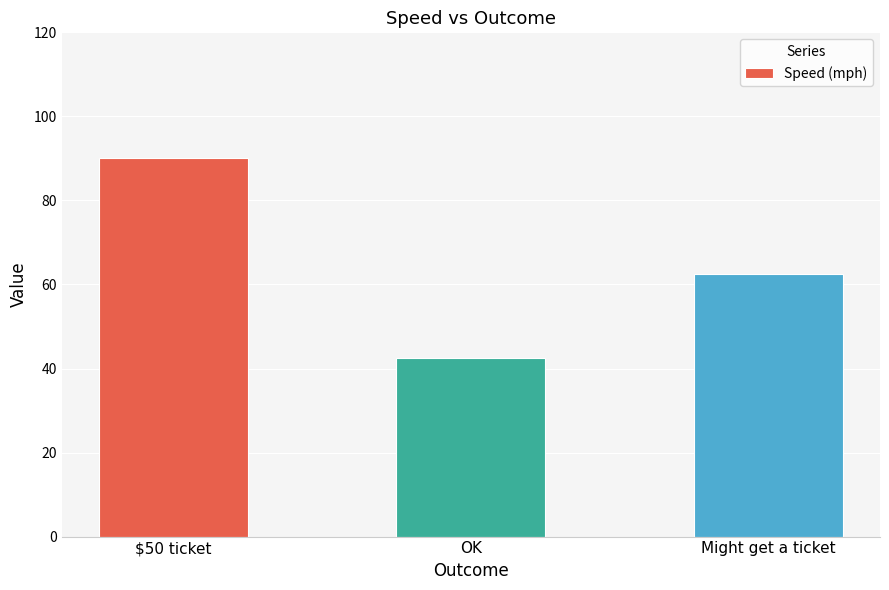

What is the difference between the maximum and minimum values?

47.5